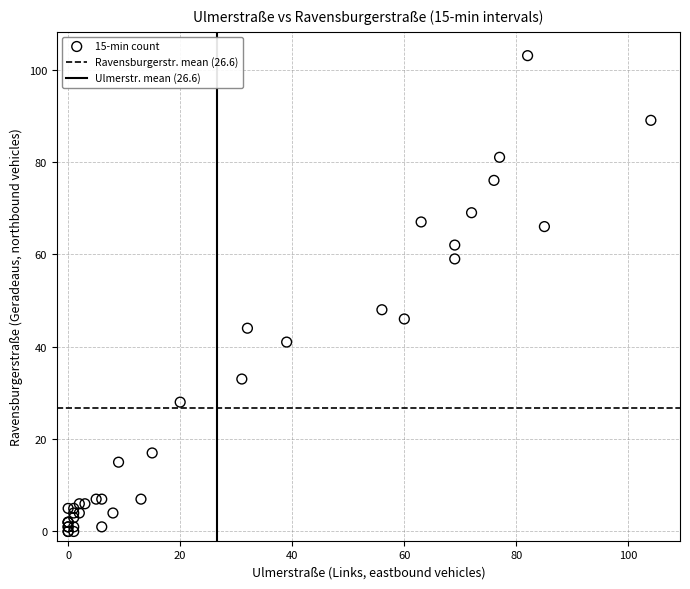

What Y value in the scatter plot is closest to 51?

48